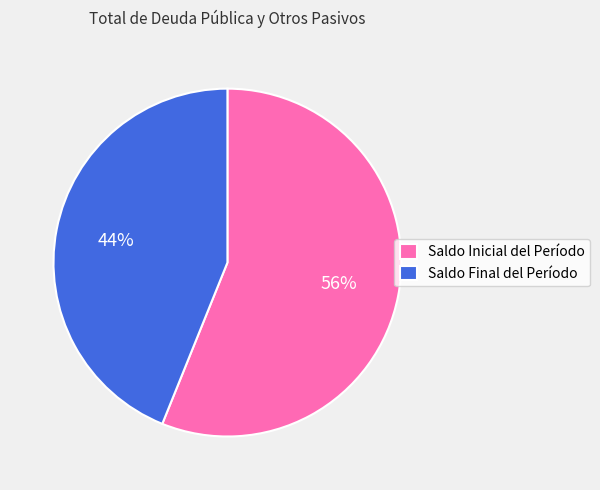

Combined, do Saldo Final del Período and Saldo Inicial del Período account for over 50%?

Yes